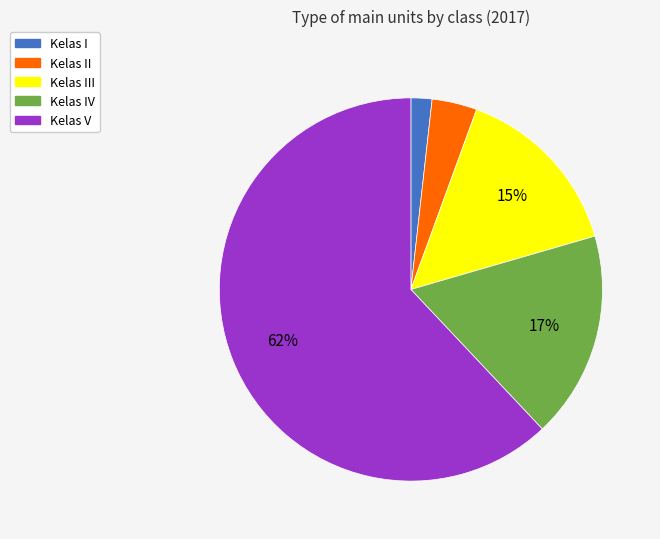

Is the sum of Kelas II and Kelas V greater than half?

Yes